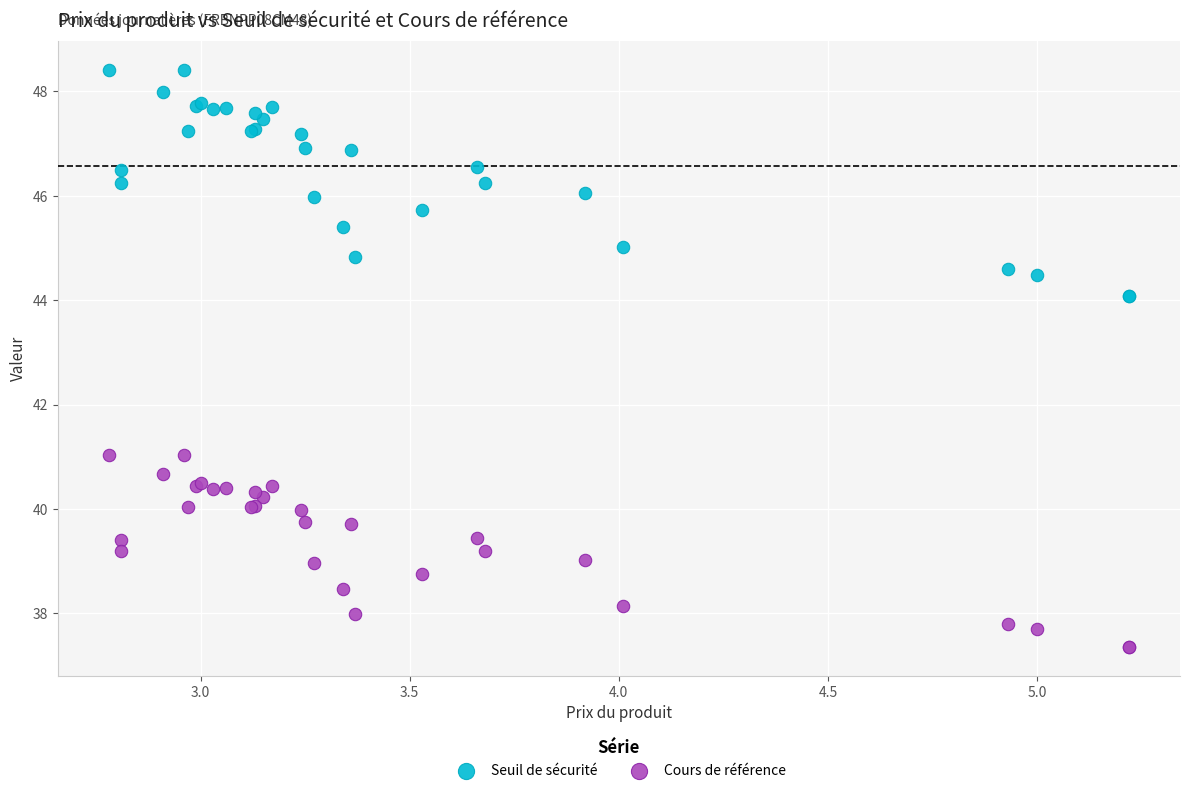

Which series reaches the maximum Y coordinate?

Seuil de sécurité